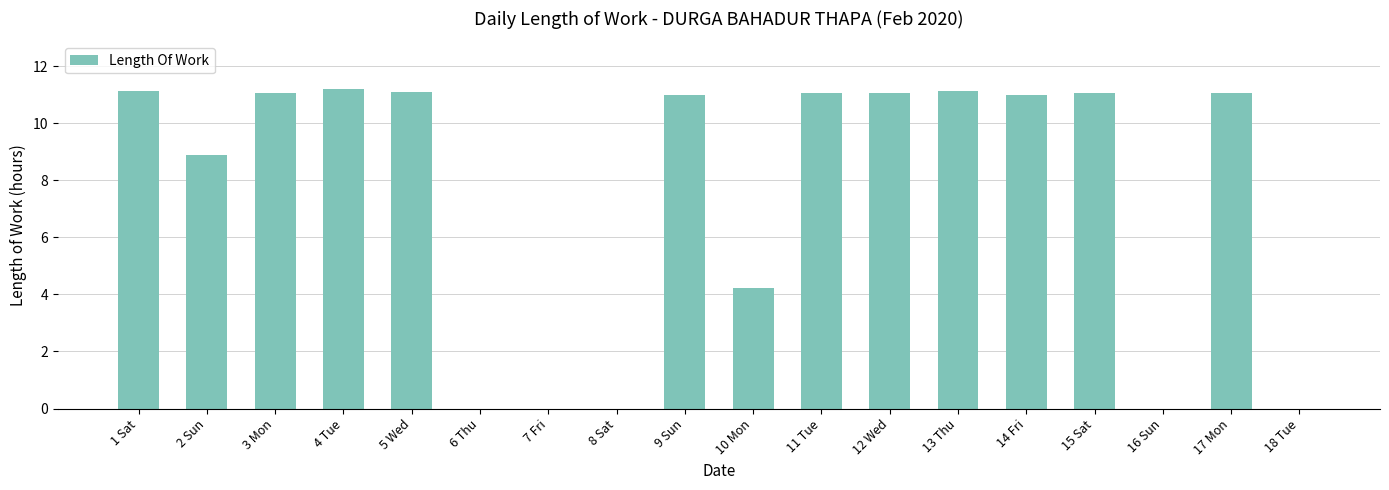

What is the maximum value shown in the chart?

11.2